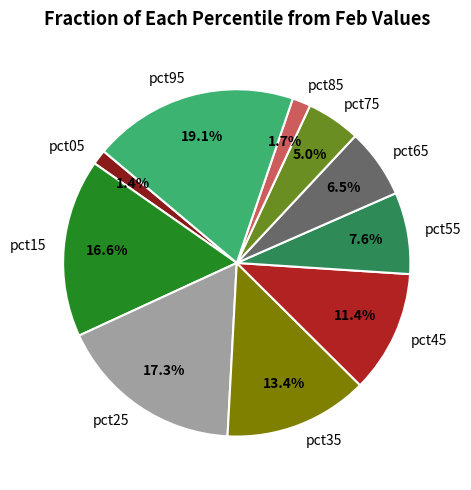

Is there a majority slice in this chart?

No